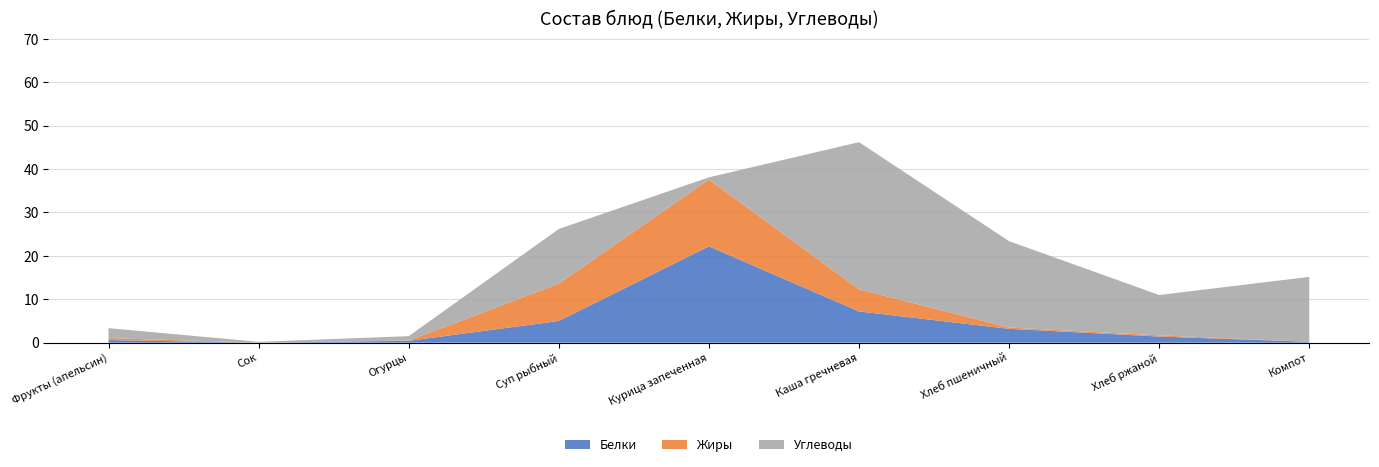

Reading left to right, extract all data points from this chart.

Белки: 0.6	0.0	0.4	5.0	22.2	7.2	3.2	1.4	0.2
Жиры: 0.5	0.0	0.1	8.6	15.4	5.1	0.3	0.3	0.0
Углеводы: 2.3	0.2	1.0	12.6	0.5	33.9	19.9	9.3	15.0